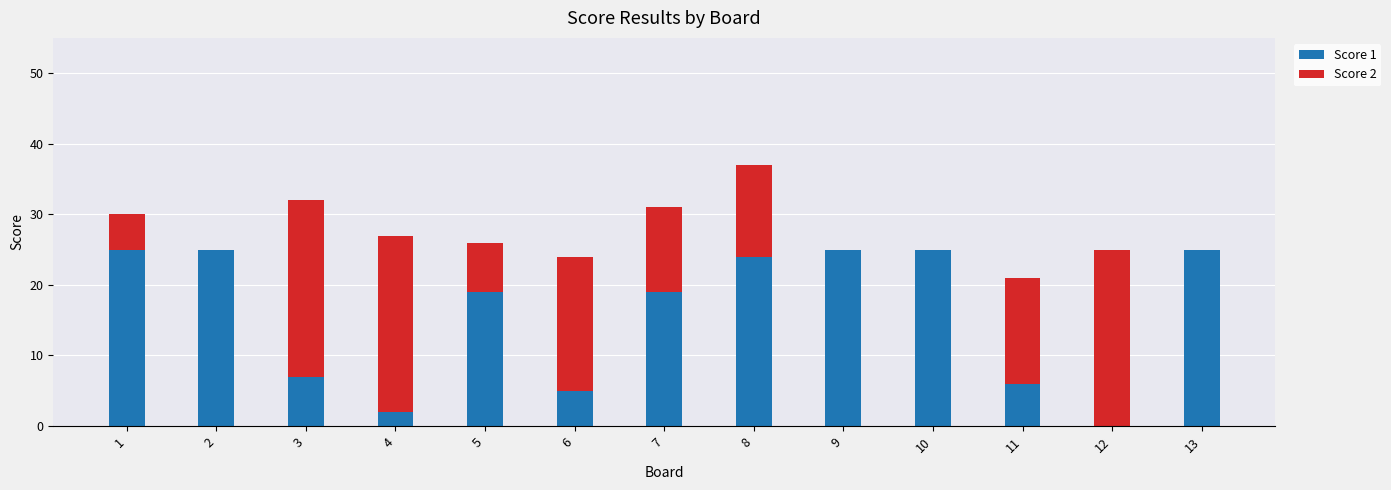

What is the highest value of the Score 1 series?

25